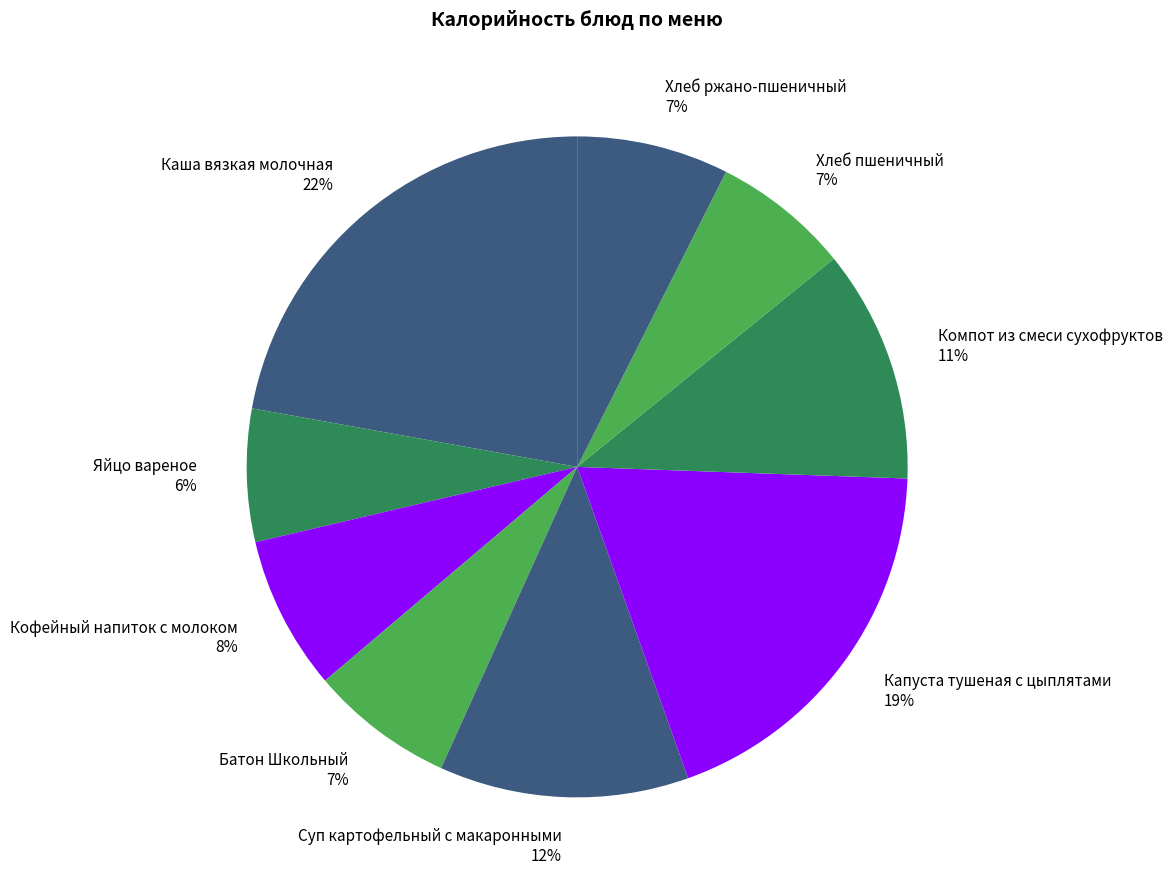

Is there any slice that represents more than half of the pie?

No